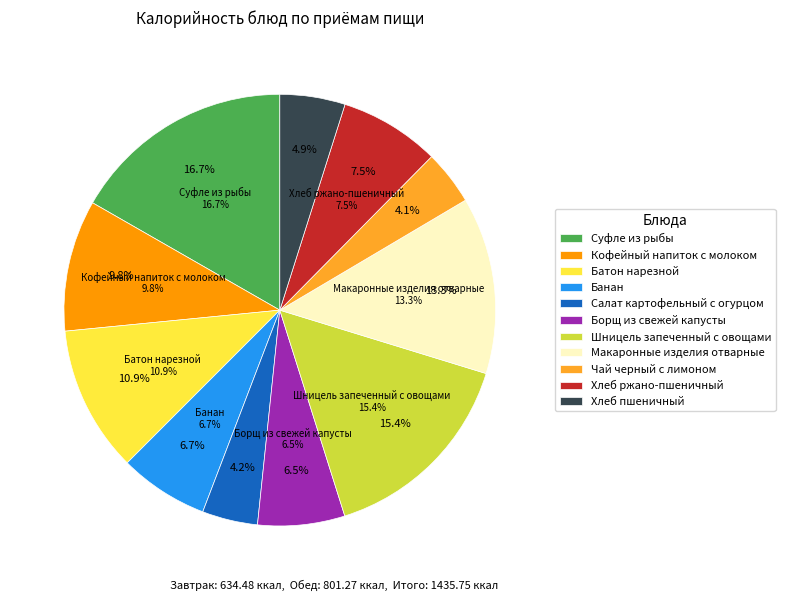

How many segments does this pie chart have?

11